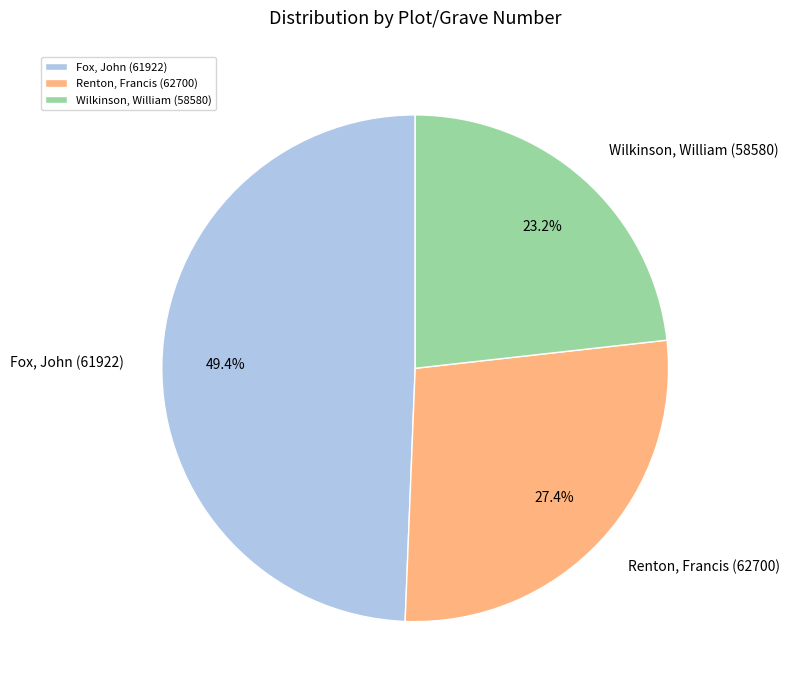

What portion of the pie excludes Wilkinson, William (58580)?

76.8%